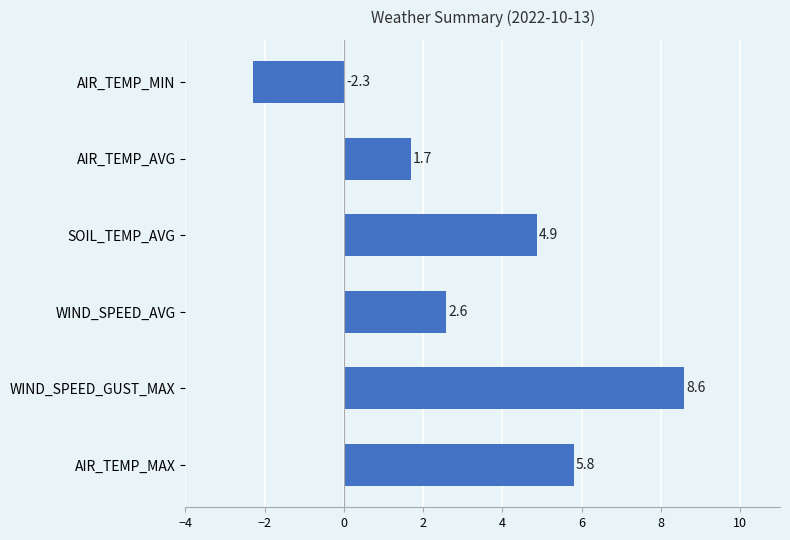

Rank the categories by value from lowest to highest.

AIR_TEMP_MIN, AIR_TEMP_AVG, WIND_SPEED_AVG, SOIL_TEMP_AVG, AIR_TEMP_MAX, WIND_SPEED_GUST_MAX